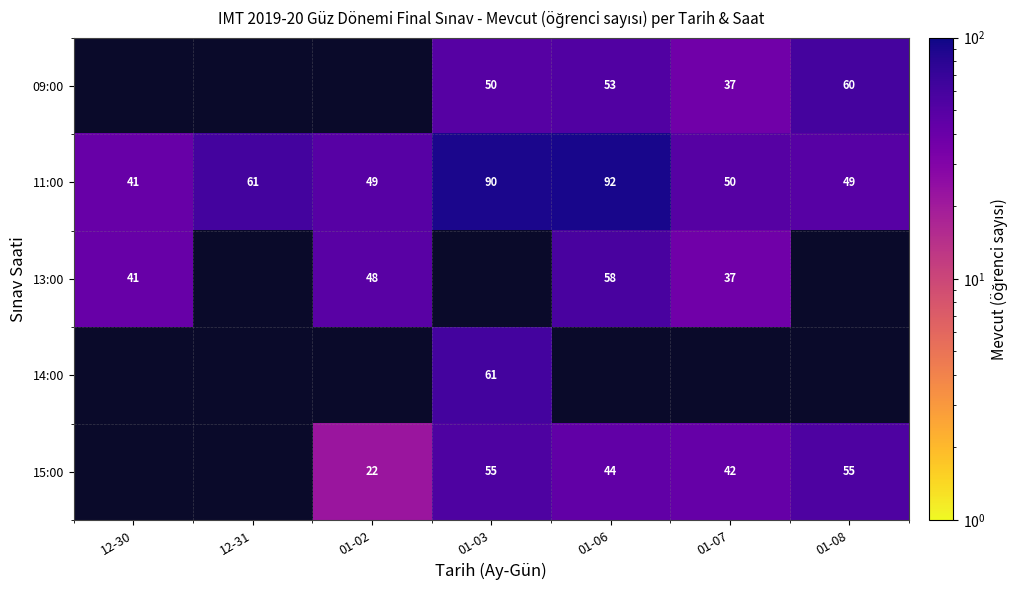

Count the number of data series in this chart.

5